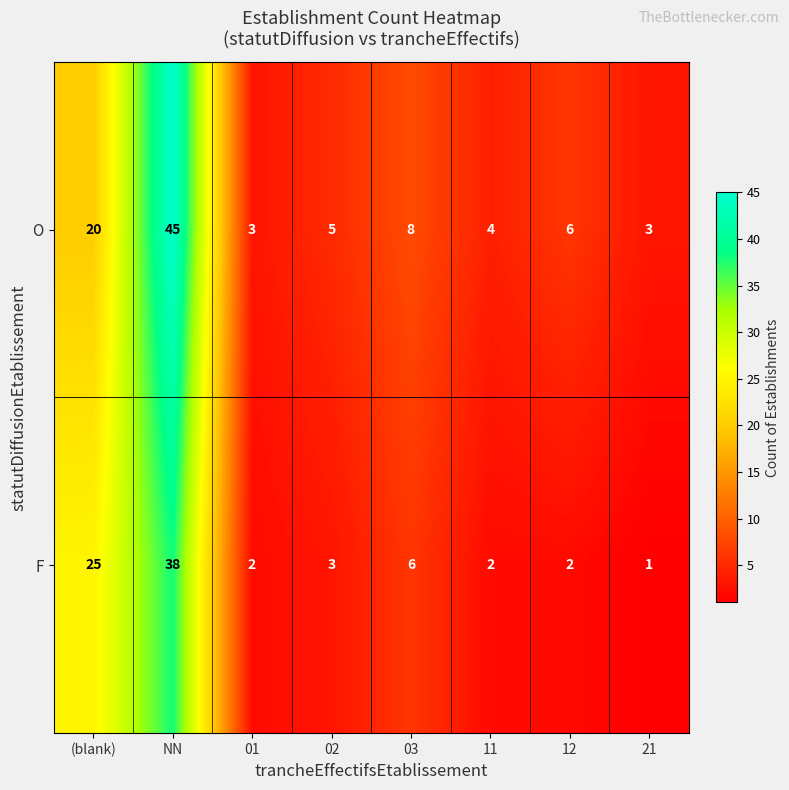

Reading left to right, transcribe all the data shown in this chart.

O: (blank)=20	NN=45	01=3	02=5	03=8	11=4	12=6	21=3
F: (blank)=25	NN=38	01=2	02=3	03=6	11=2	12=2	21=1